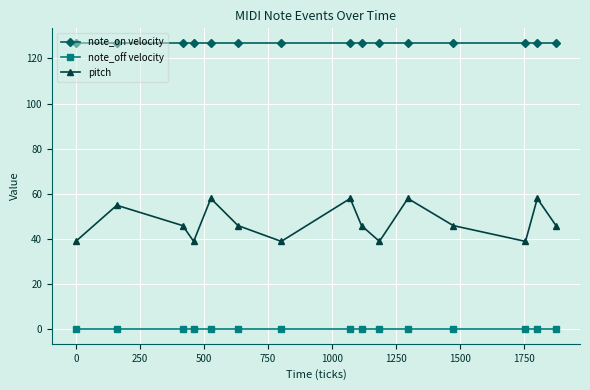

Does the chart have visible grid lines?

Yes